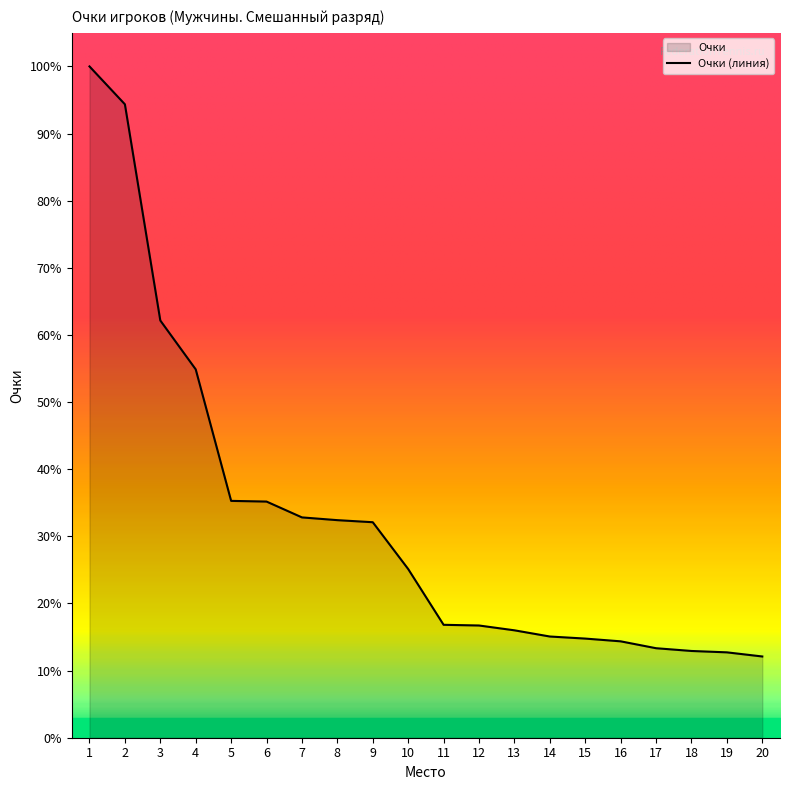

What is the sum of all values?

6329